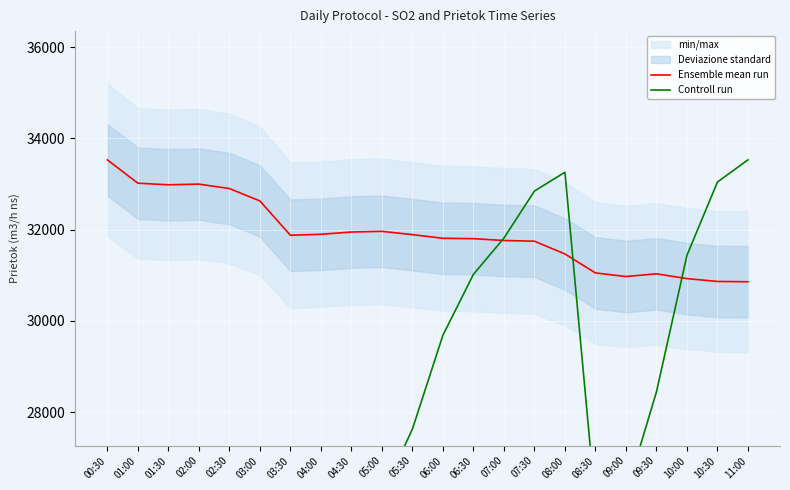

What is the greatest value displayed?

33531.1